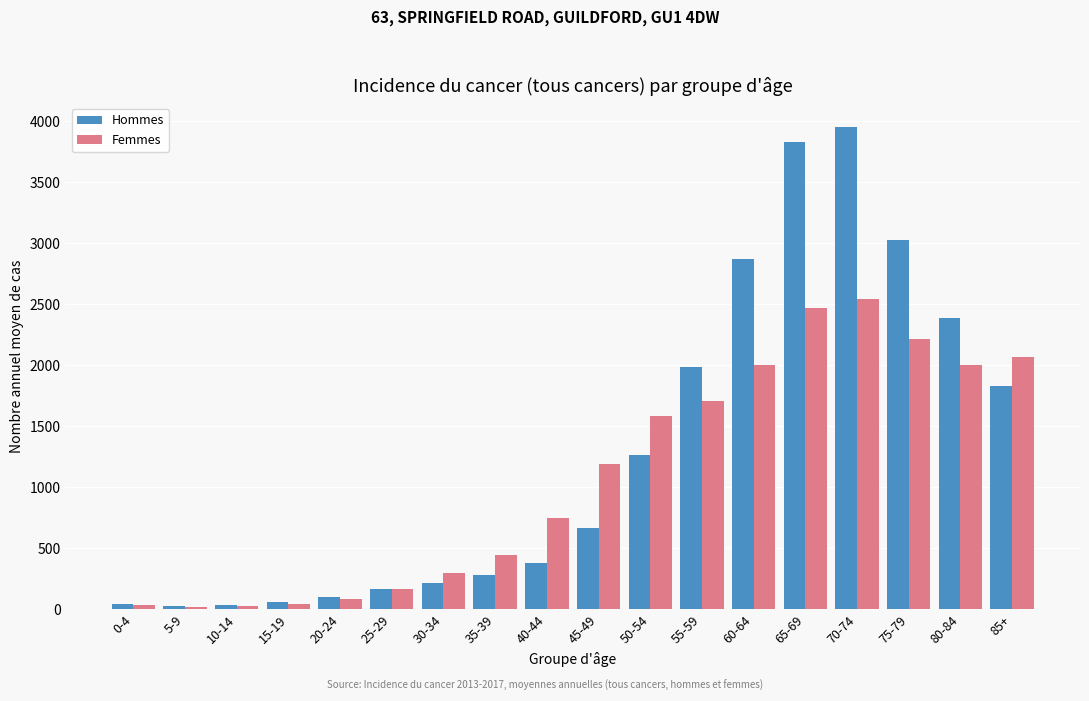

Which series has the largest range (max minus min)?

Hommes